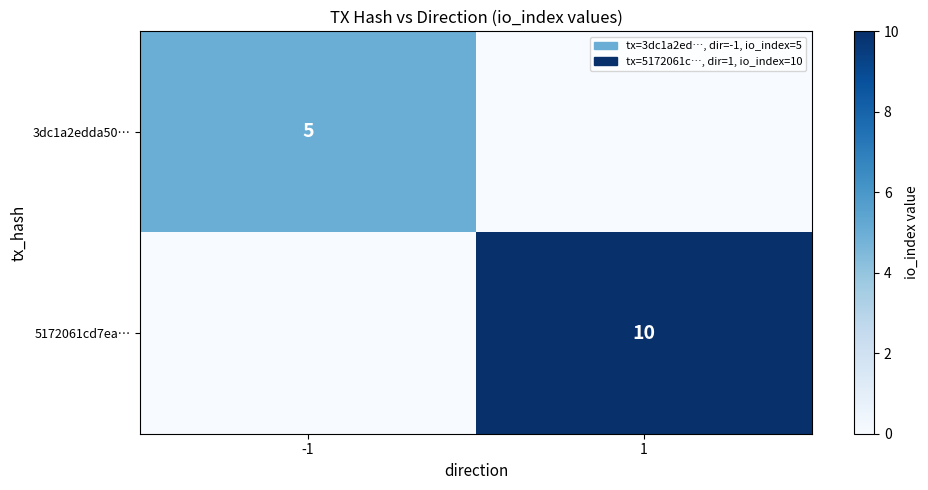

The value of 5172061cd7ea… at 1 is 3. True or false?

False